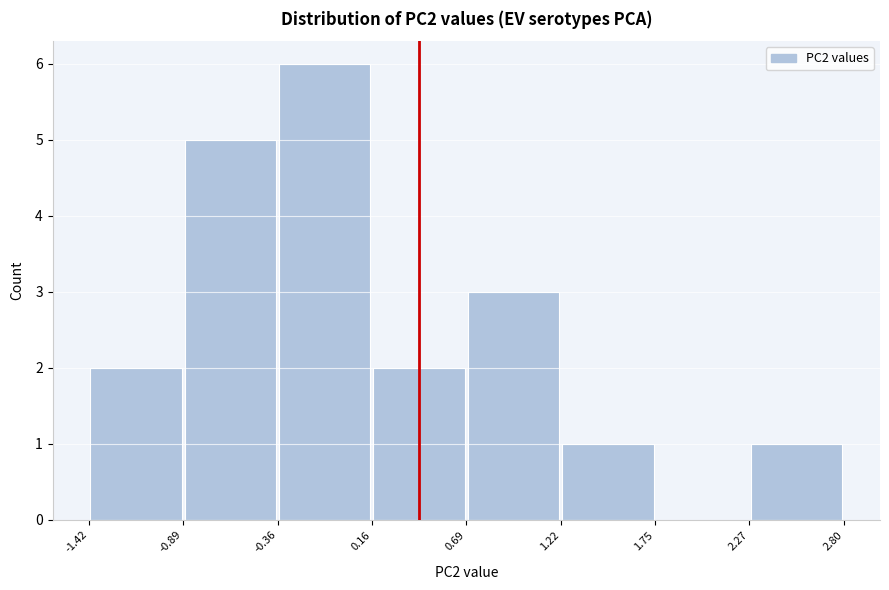

Reading left to right, list every bar in this chart as the range it spans on the x-axis followed by its height. The values are not printed on the chart, so give them approximately, as read against the axis.

-1.42 to -0.89: 2
-0.89 to -0.36: 5
-0.36 to 0.16: 6
0.16 to 0.69: 2
0.69 to 1.22: 3
1.22 to 1.75: 1
1.75 to 2.27: 0
2.27 to 2.80: 1